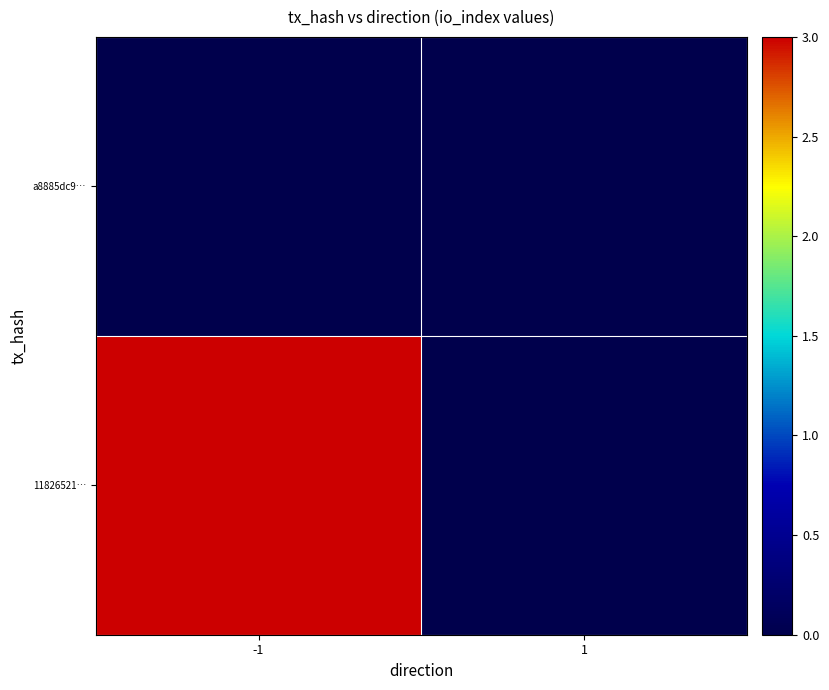

At which category does the chart reach its minimum across all series?

1